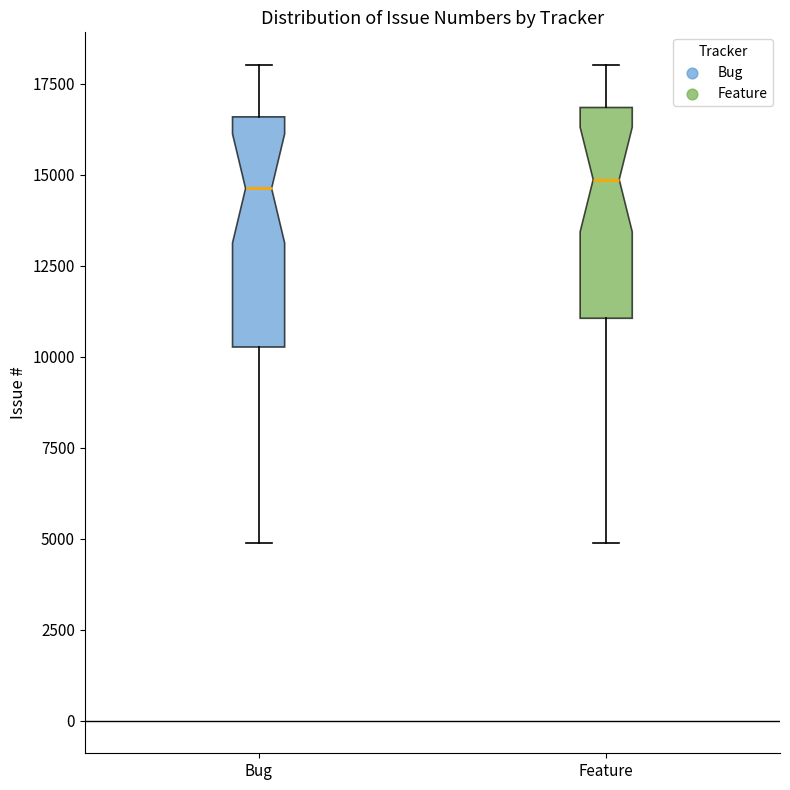

Where does the lower whisker of the box for Feature end on the y-axis? The values are not printed on the chart, so give them approximately, as read against the axis.

5000